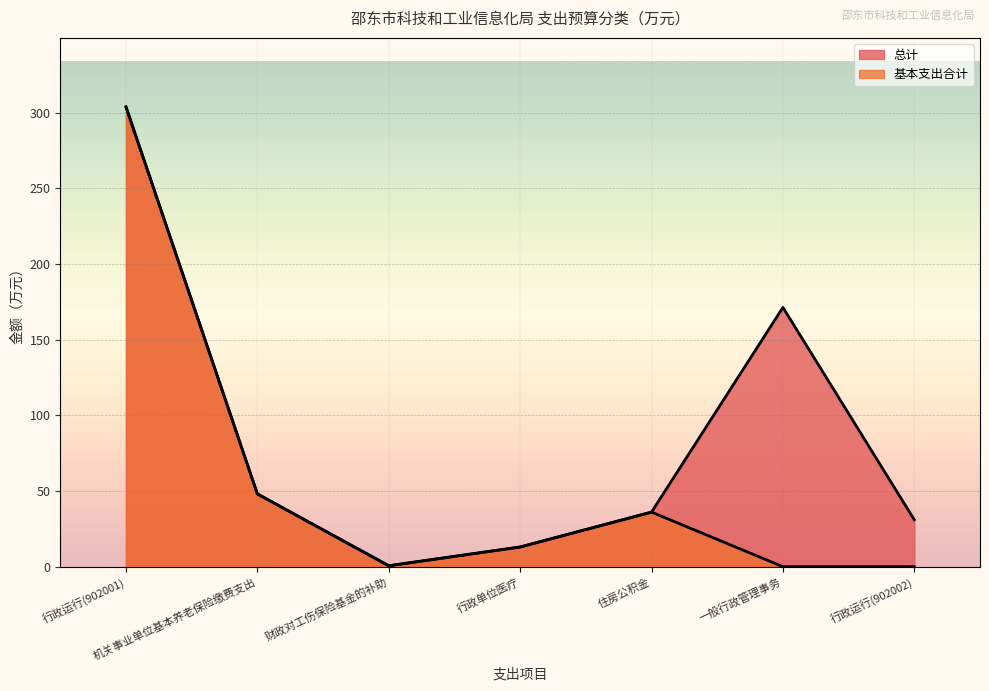

How many data points in 基本支出合计 are less than 13?

3